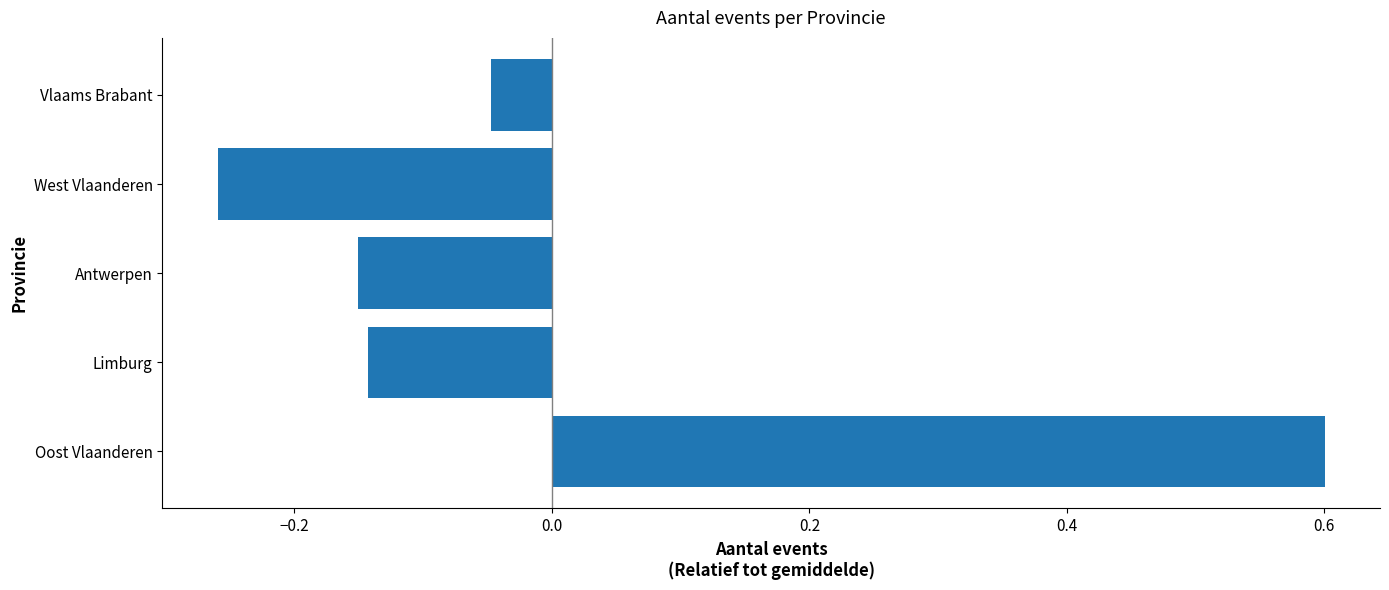

How many data points are less than 0?

4